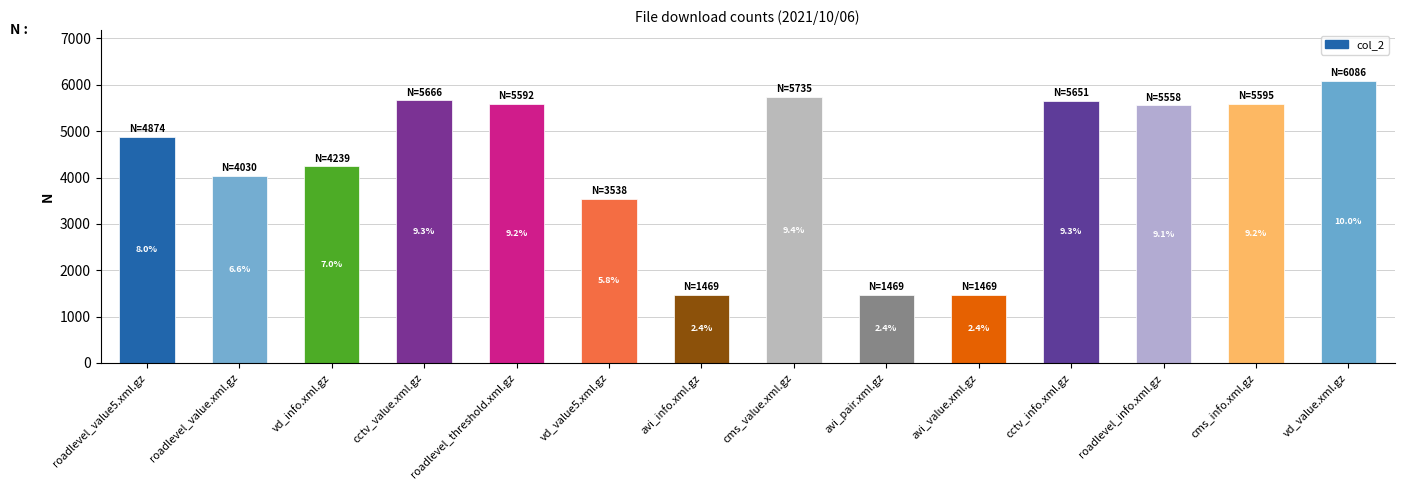

Reading right to left, what are all the values shown in this chart?

vd_value.xml.gz=6086	cms_info.xml.gz=5595	roadlevel_info.xml.gz=5558	cctv_info.xml.gz=5651	avi_value.xml.gz=1469	avi_pair.xml.gz=1469	cms_value.xml.gz=5735	avi_info.xml.gz=1469	vd_value5.xml.gz=3538	roadlevel_threshold.xml.gz=5592	cctv_value.xml.gz=5666	vd_info.xml.gz=4239	roadlevel_value.xml.gz=4030	roadlevel_value5.xml.gz=4874